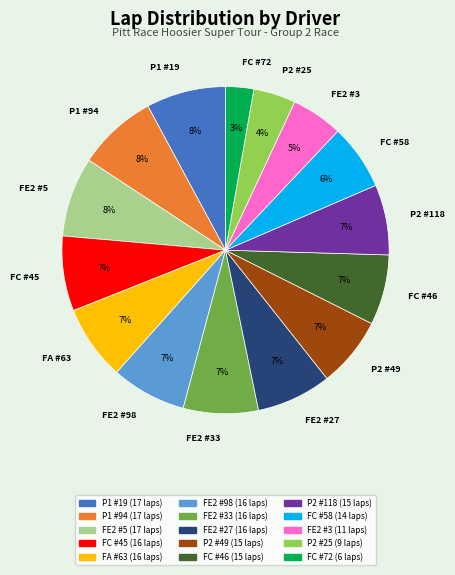

Approximately how many times larger is the value at P1 #94 compared to P2 #49?

1.1